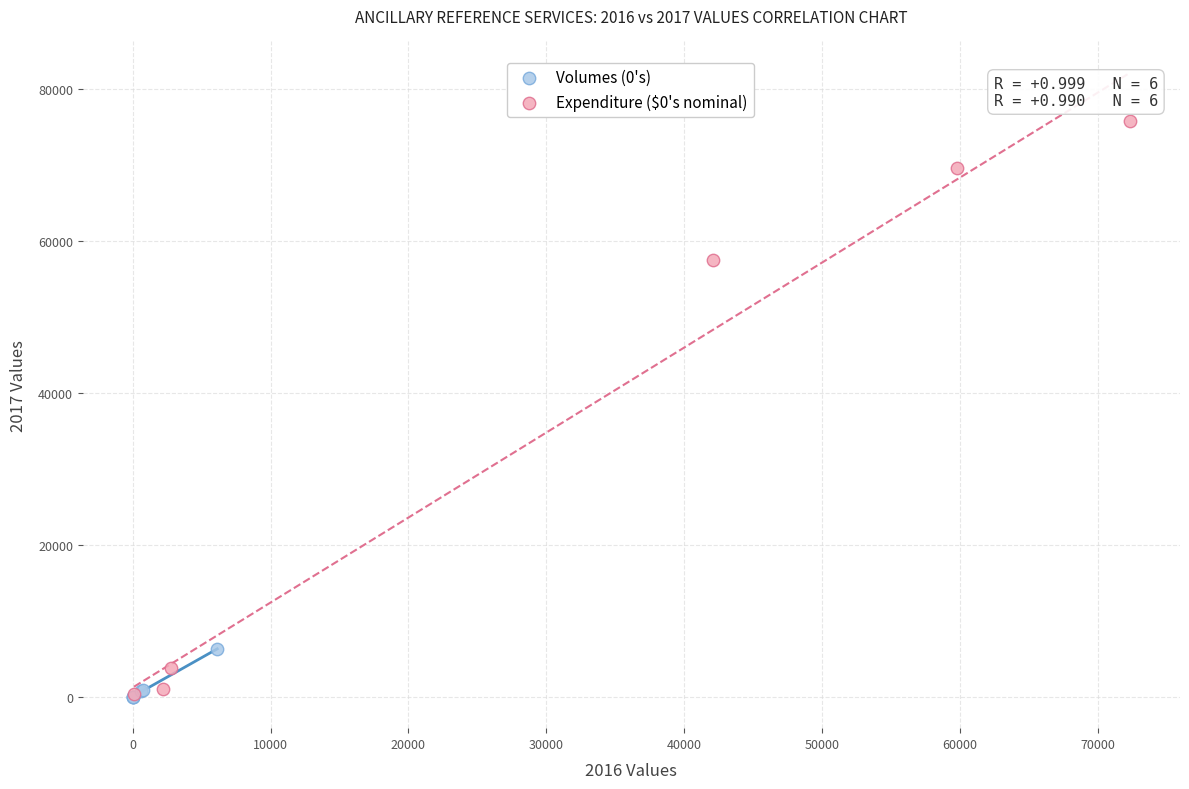

Which series has the widest spread of Y values?

Expenditure ($0's nominal)